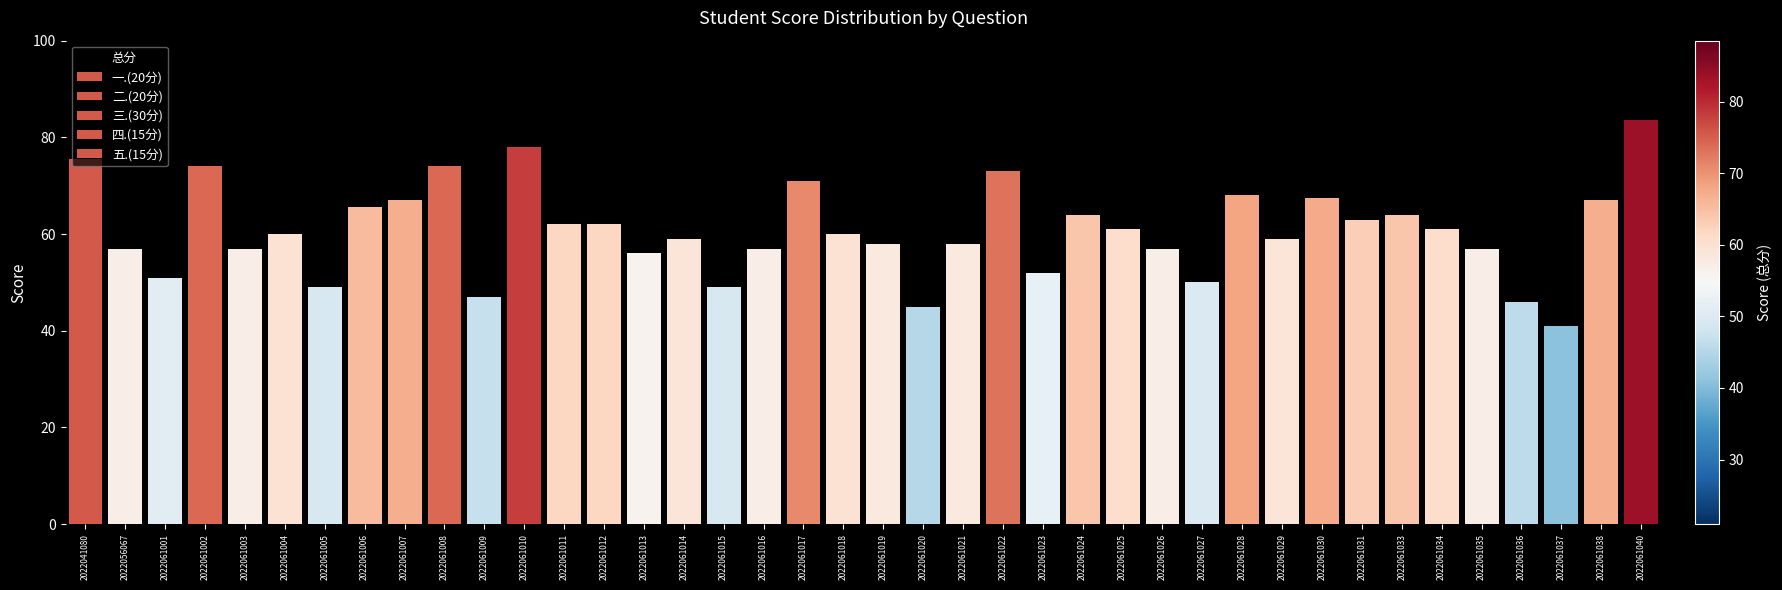

Count the number of categories in the chart.

40